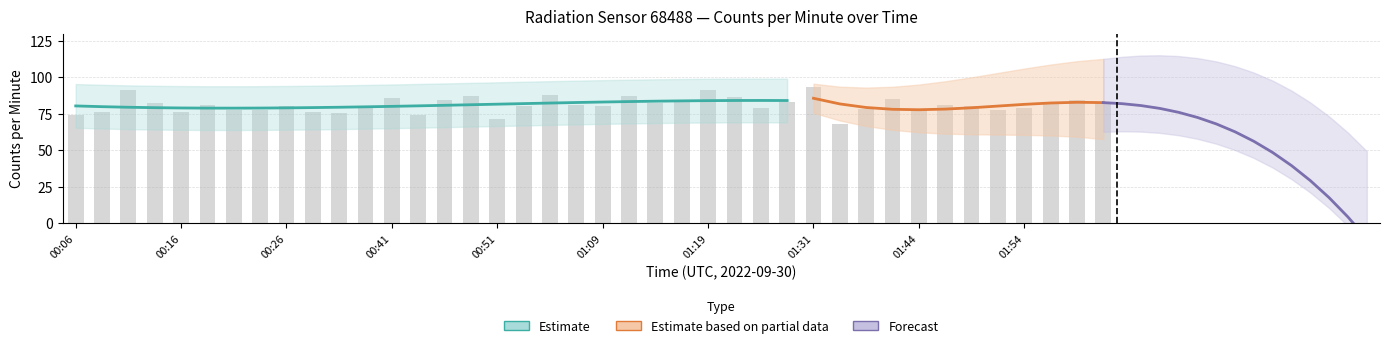

What is the maximum value shown in the chart?

93.6